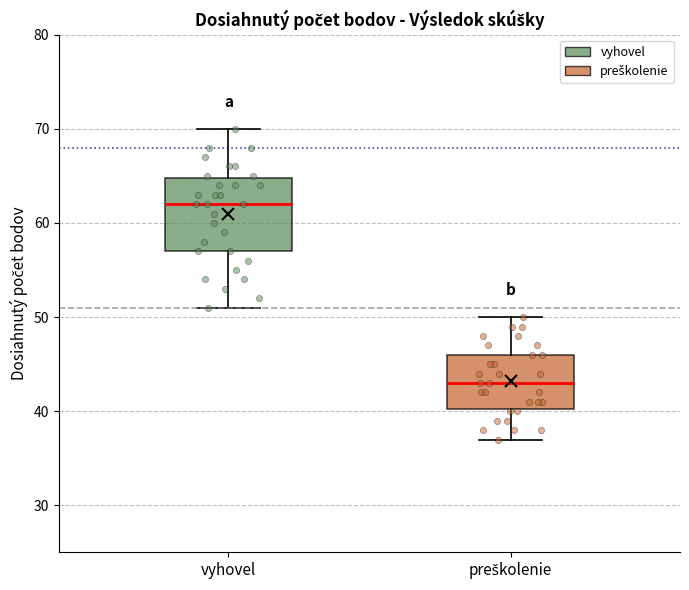

Reading left to right, transcribe this box plot: for each box, give where its median line is, the range the box spans, and where its two whiskers end, as read against the y-axis. The values are not printed on the chart, so give them approximately, as read against the axis.

vyhovel: median 62, box 57 to 65, whiskers 51 to 70
preškolenie: median 43, box 40 to 46, whiskers 37 to 50